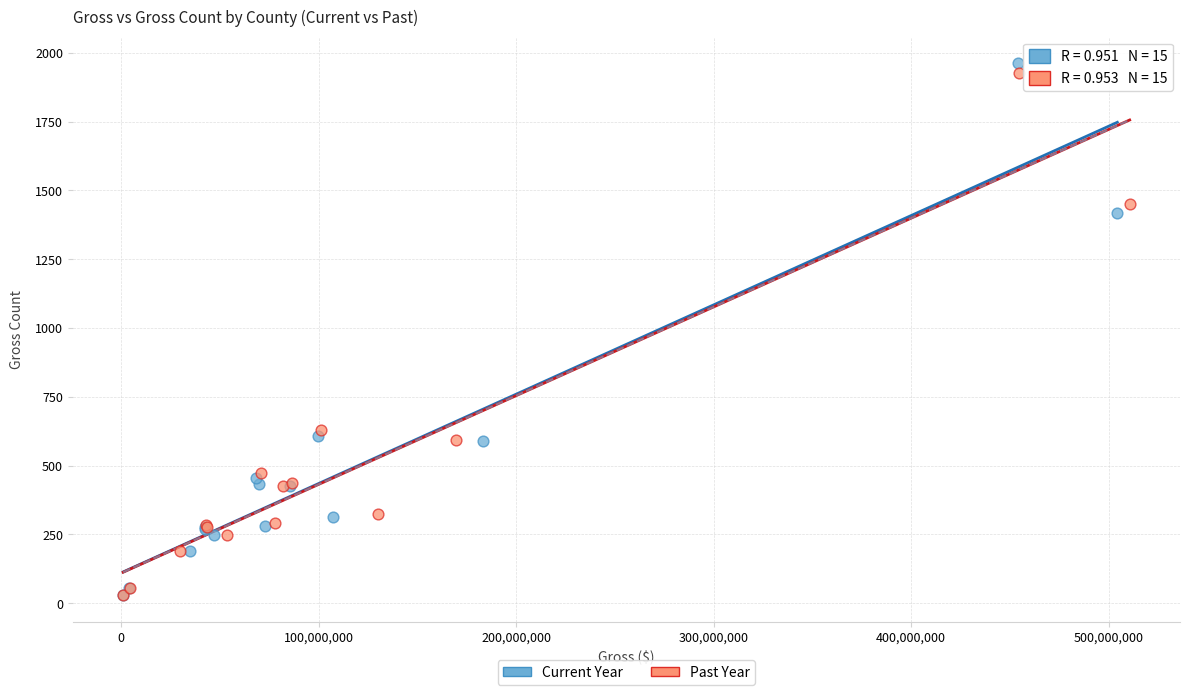

Which series has the largest Y range (max minus min)?

Current Year